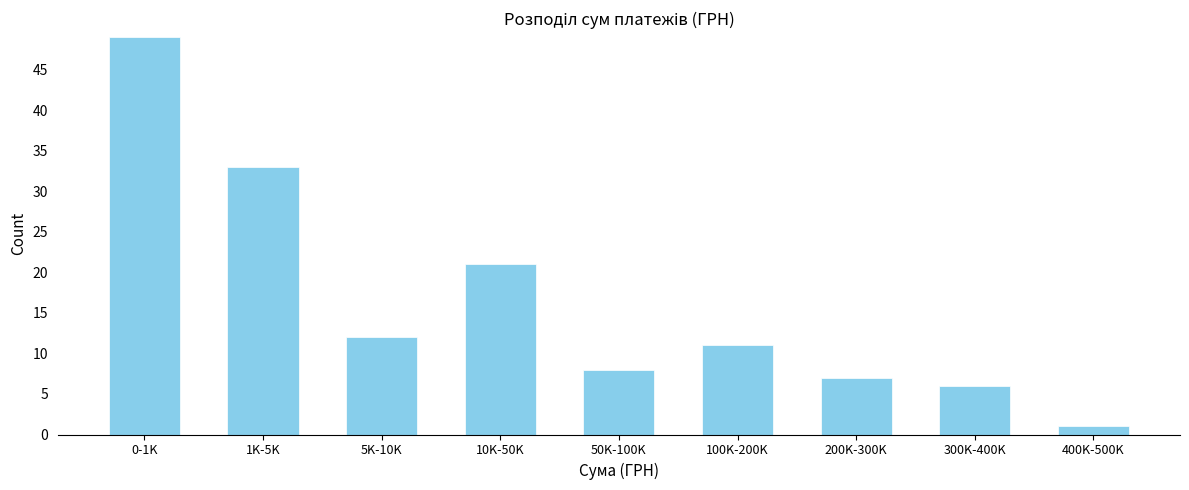

Reading left to right, extract all data points from this chart.

0-1K=49	1K-5K=33	5K-10K=12	10K-50K=21	50K-100K=8	100K-200K=11	200K-300K=7	300K-400K=6	400K-500K=1